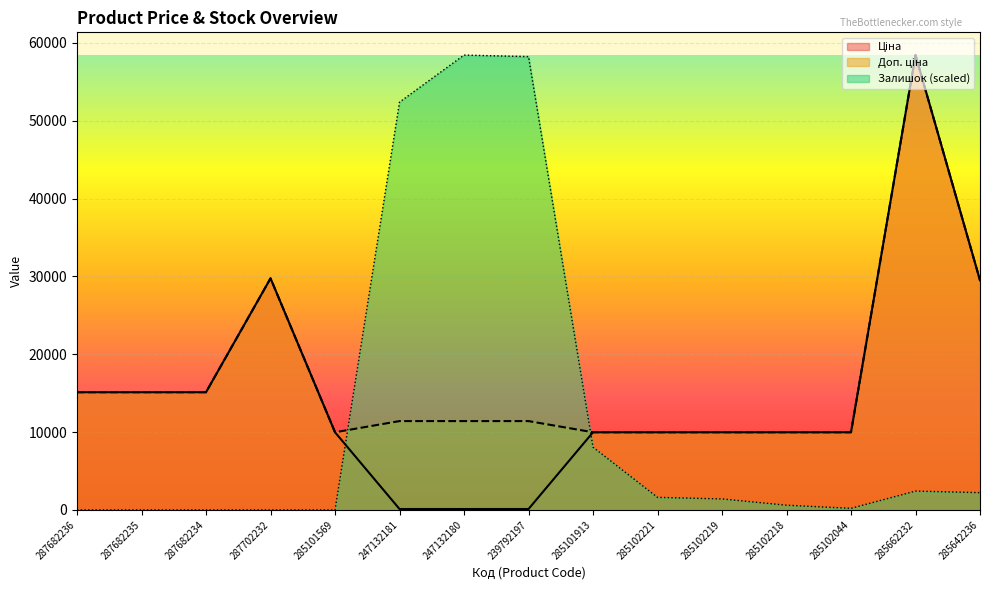

What is the label of the 5th point from the left?

285101569